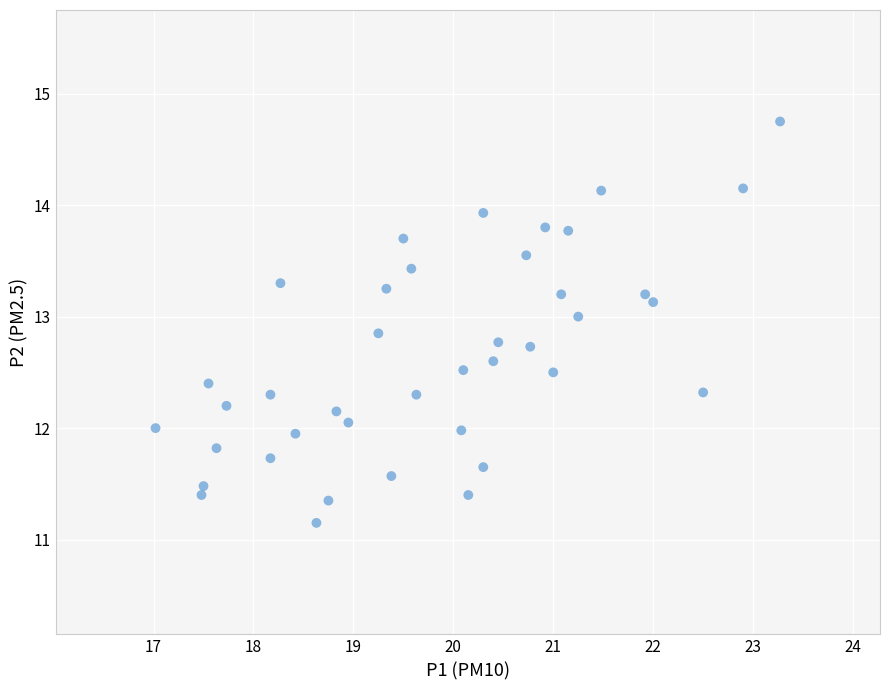

What is the range of X values (max minus min)?

6.2